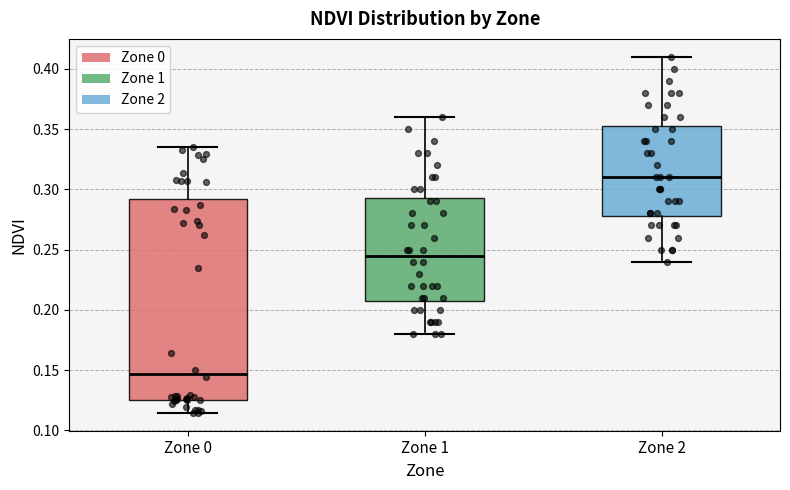

Where is the lower edge of the box for Zone 1 on the y-axis? The values are not printed on the chart, so give them approximately, as read against the axis.

0.210